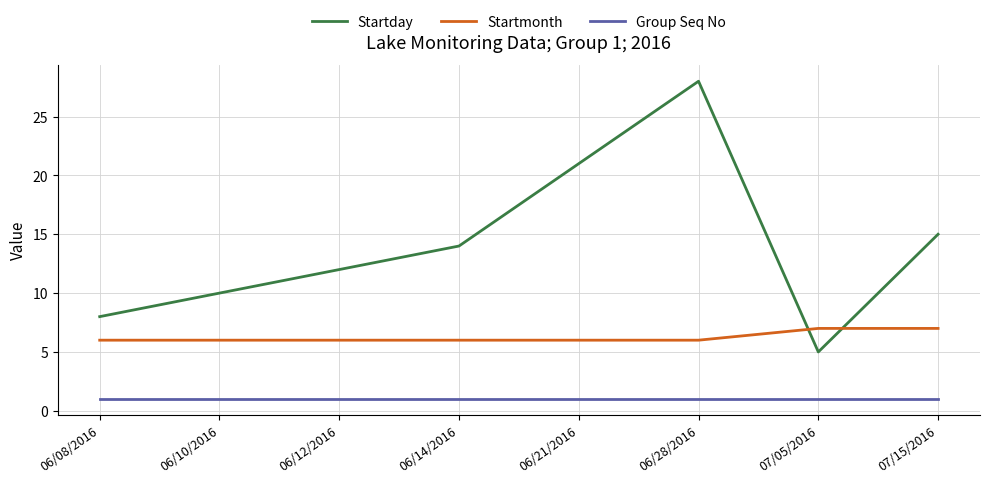

Which series changed the most between 06/08/2016 and 06/21/2016?

Startday